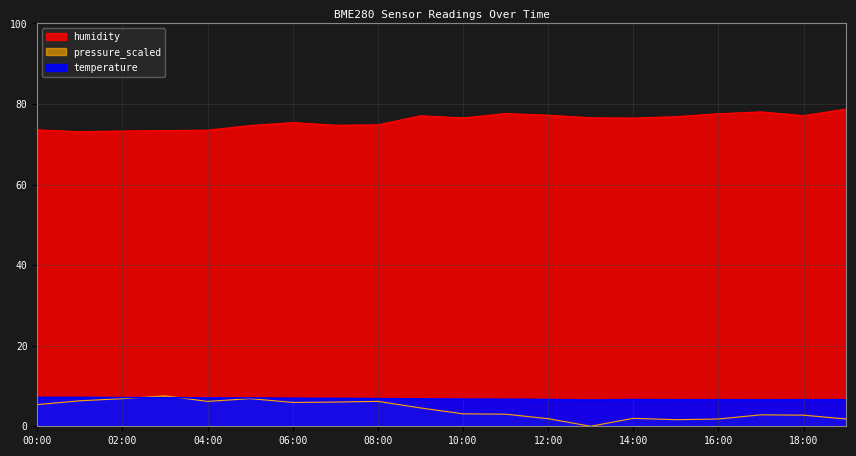

What is the difference between the maximum and minimum values in the pressure_scaled series?

7.5